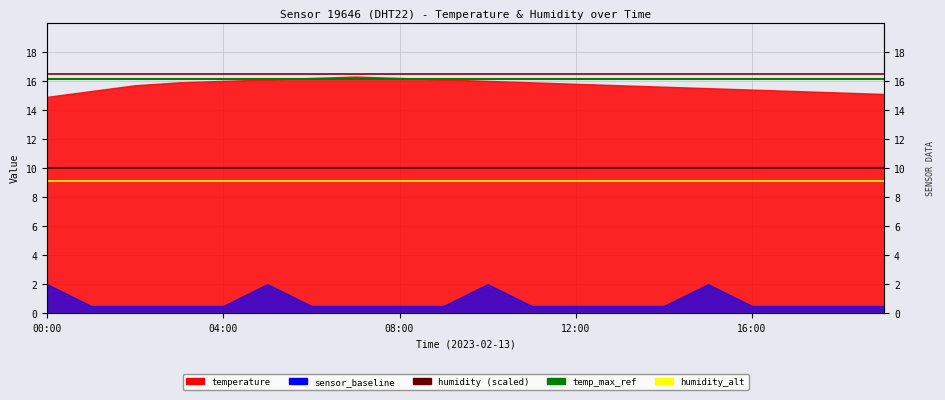

Is it true that temp_max_ref equals 28.8 at 00:00?

False